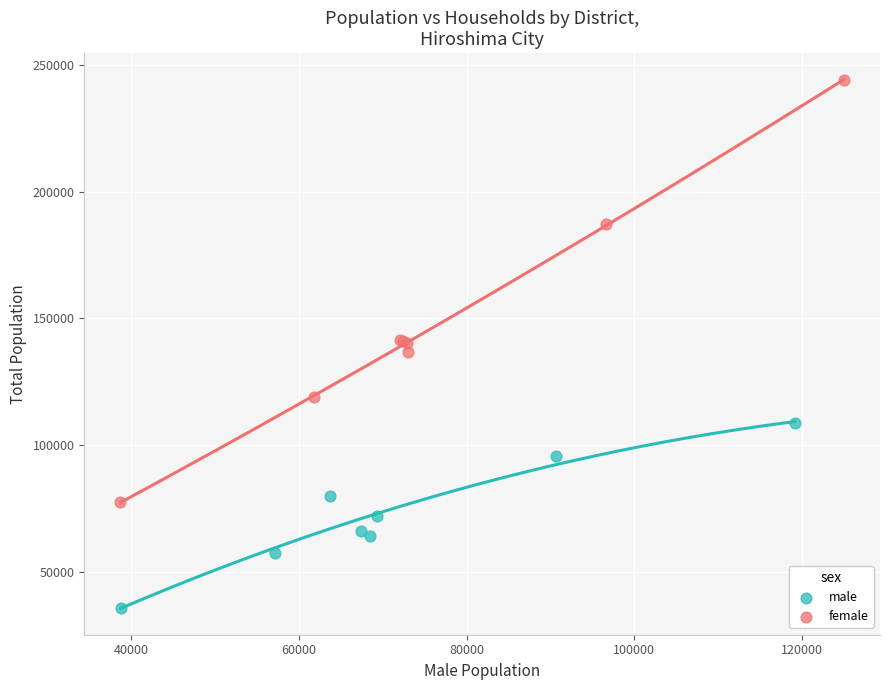

Which series contains the highest Y value?

female